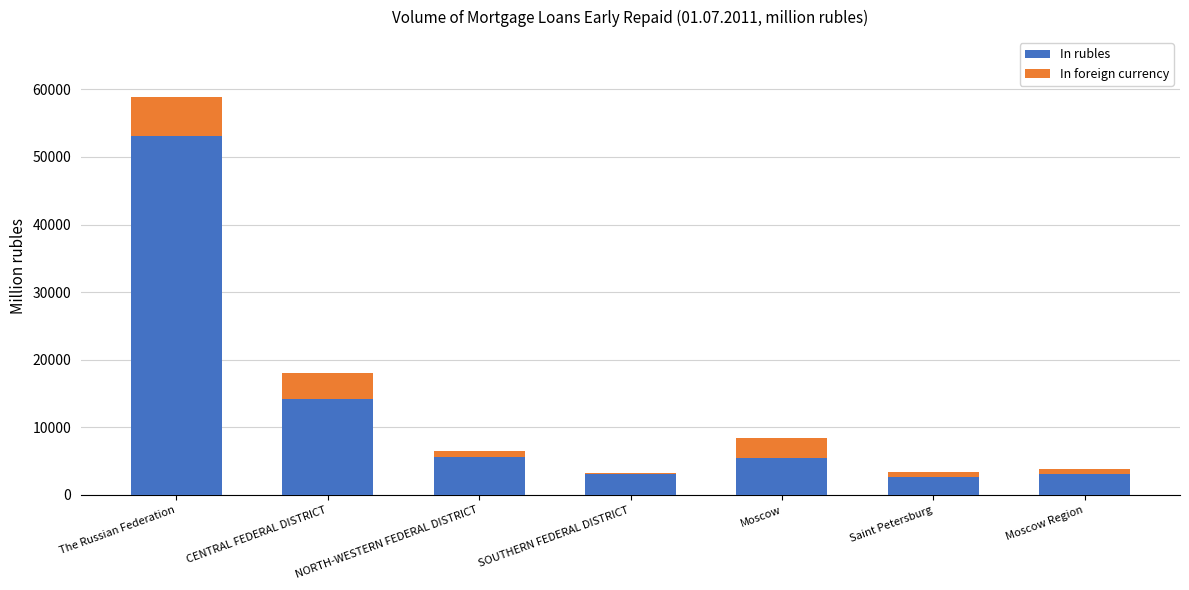

Is it true that In rubles equals 25106 at CENTRAL FEDERAL DISTRICT?

False